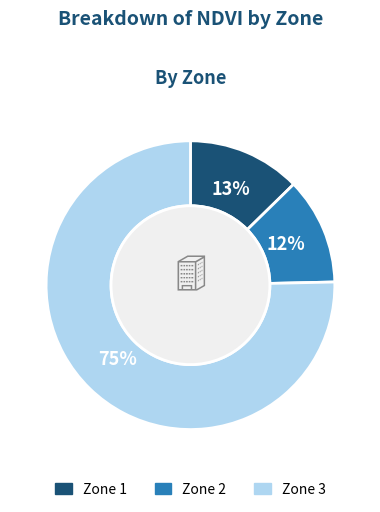

Is there a majority slice in this chart?

Yes